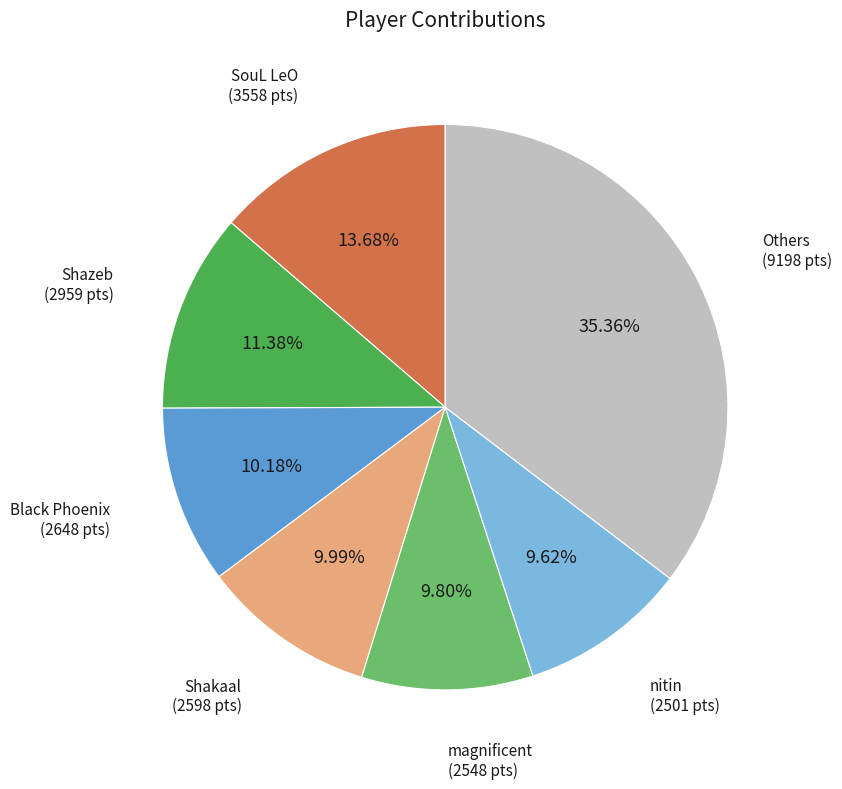

Is there a majority slice in this chart?

No